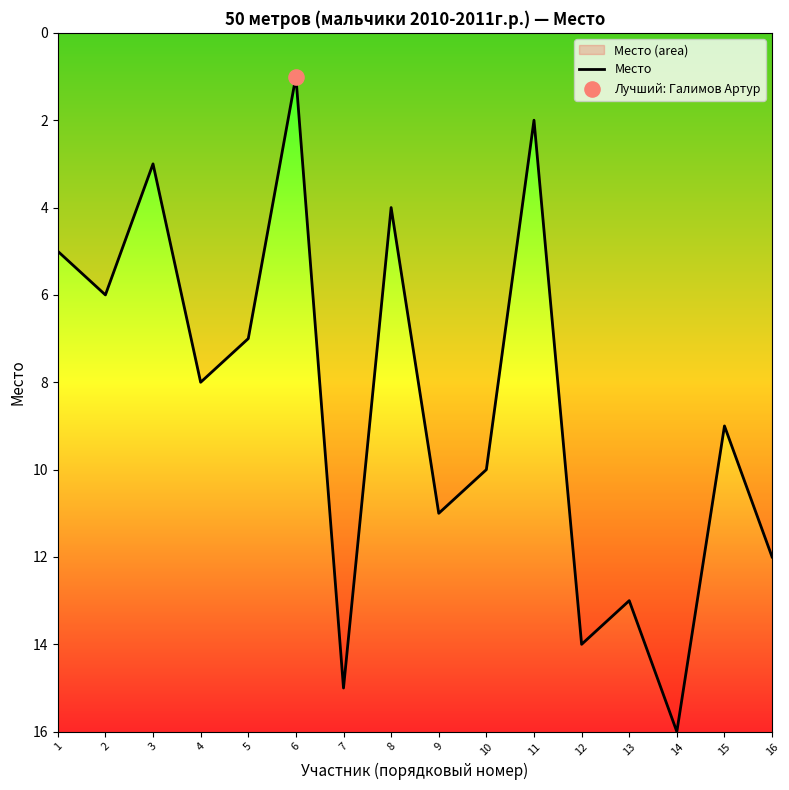

Between 13 and 8, which is larger?

13